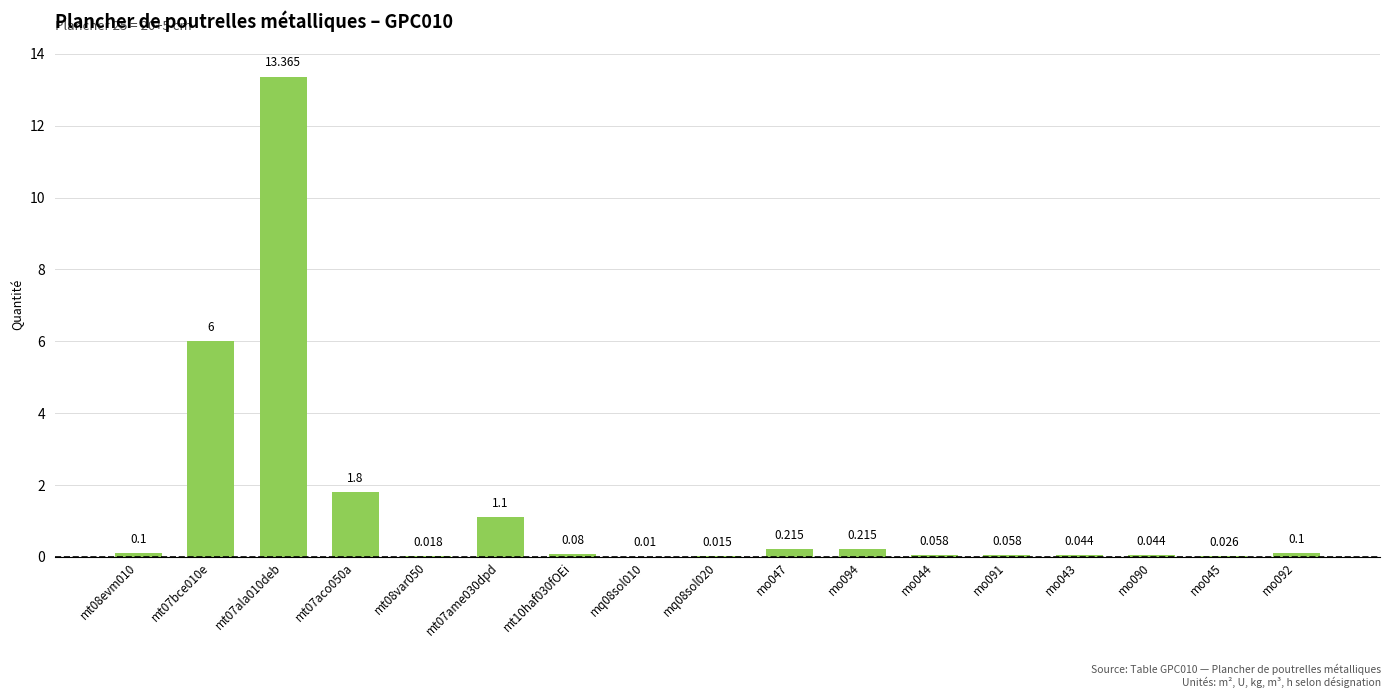

How many distinct data groups are displayed?

1